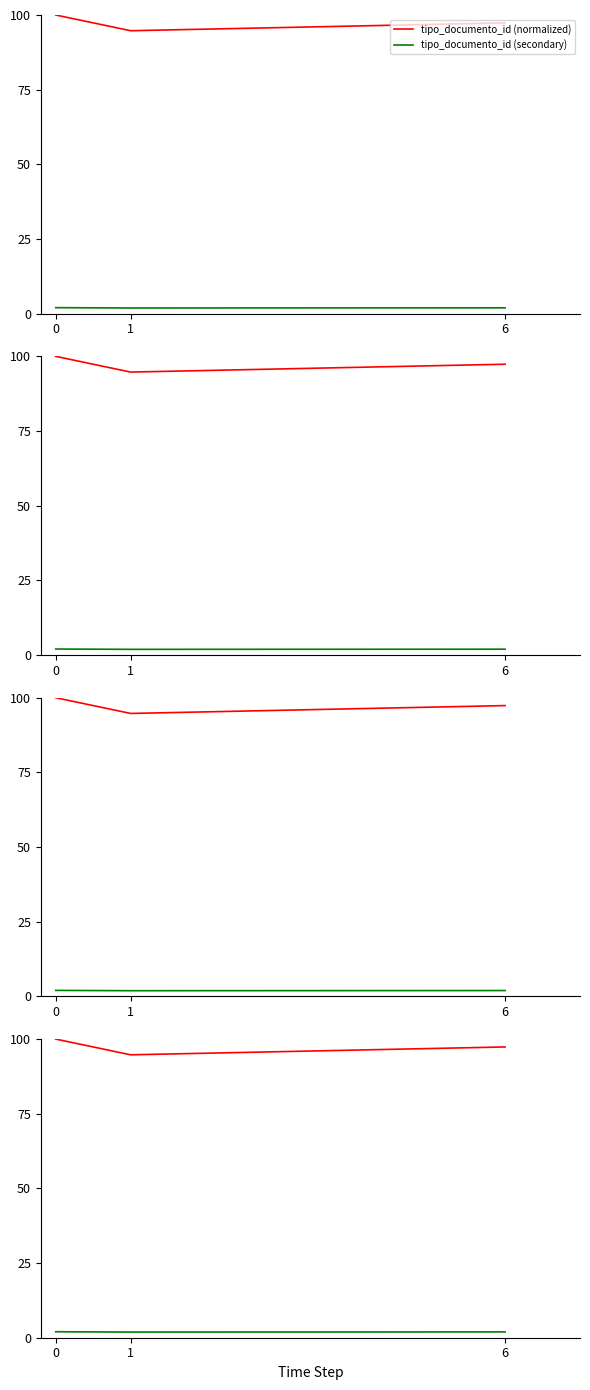

Rank the series by their average value, from highest to lowest.

tipo_documento_id (normalized), tipo_documento_id (secondary)